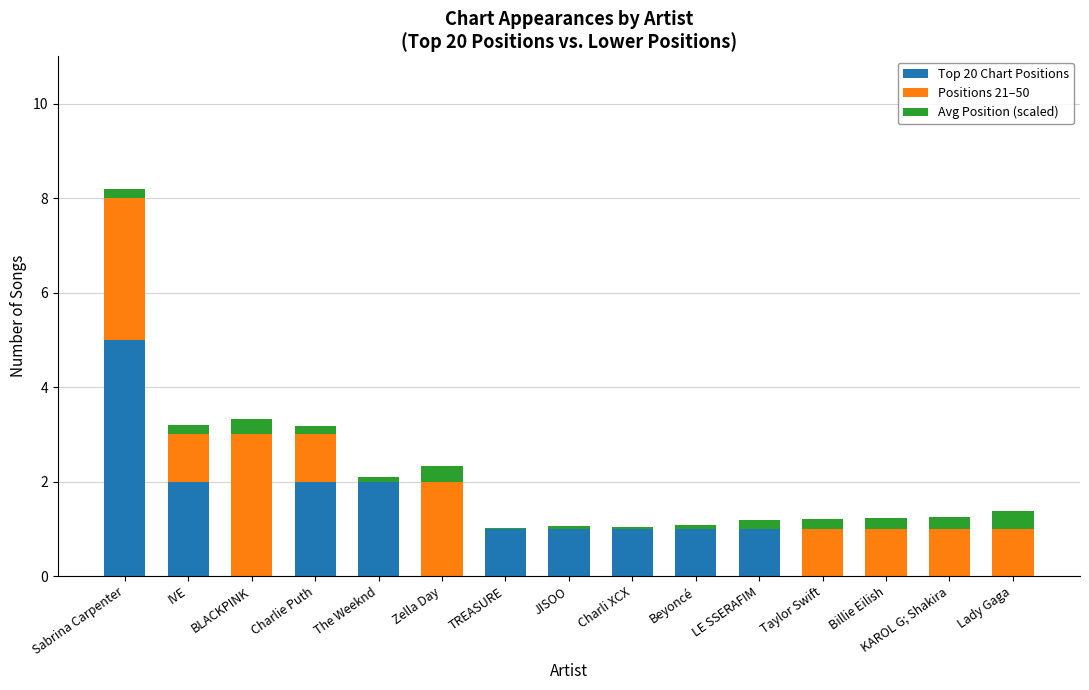

What are all the series names shown in the legend?

Top 20 Chart Positions, Positions 21–50, Avg Position (scaled)